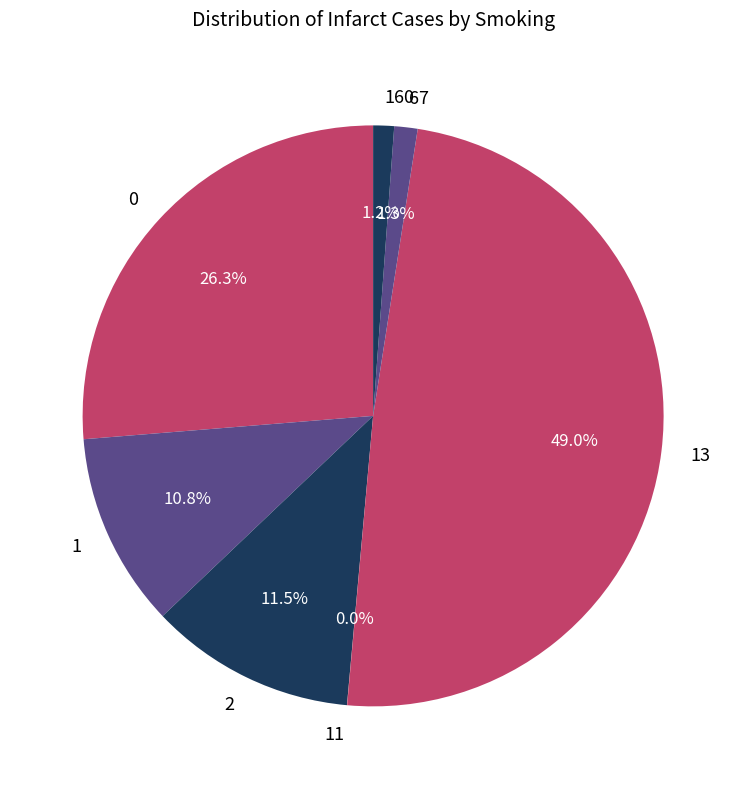

What percentage is NOT represented by 67?

98.7%